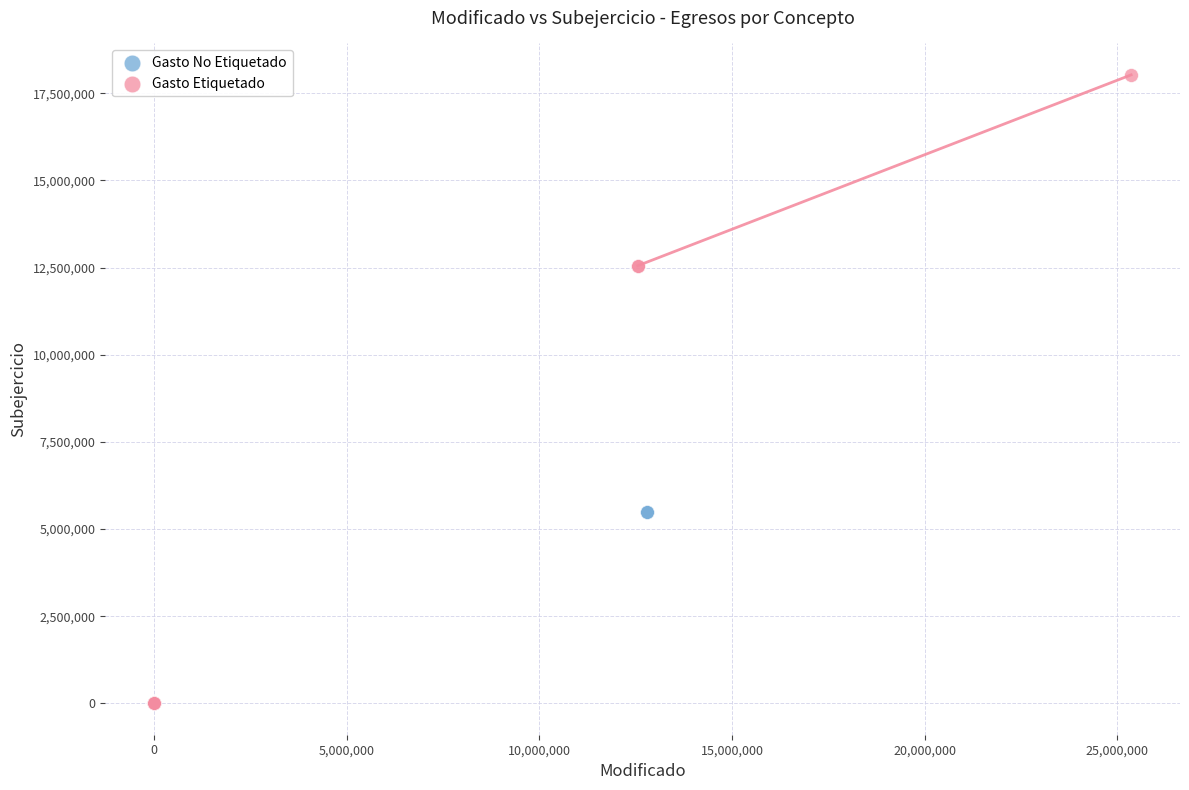

Which series reaches the maximum Y coordinate?

Gasto Etiquetado